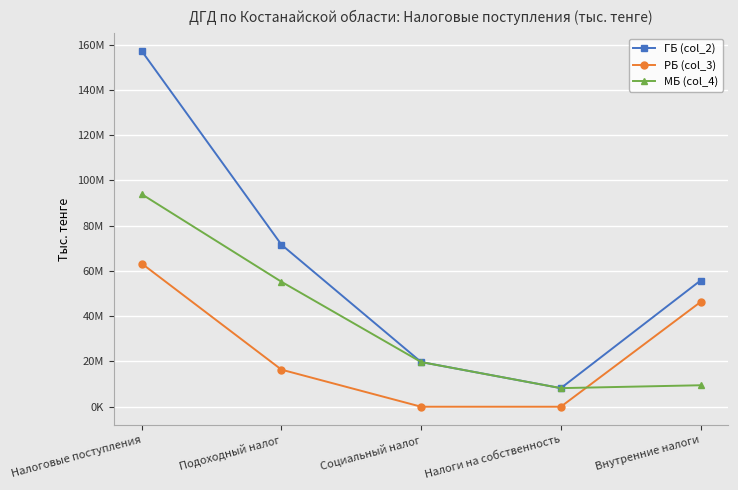

What is the label of the 5th point from the right?

Налоговые поступления